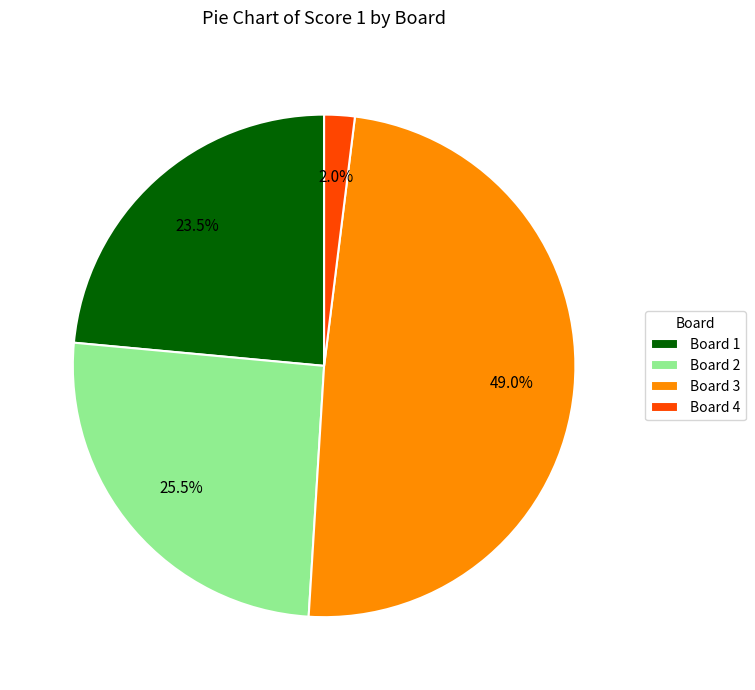

Rank the categories by value from highest to lowest.

Board 3, Board 2, Board 1, Board 4